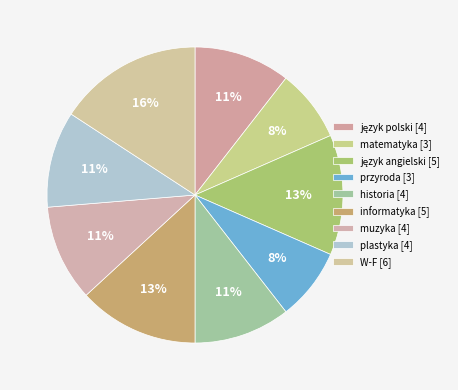

How many slices are in this pie chart?

9